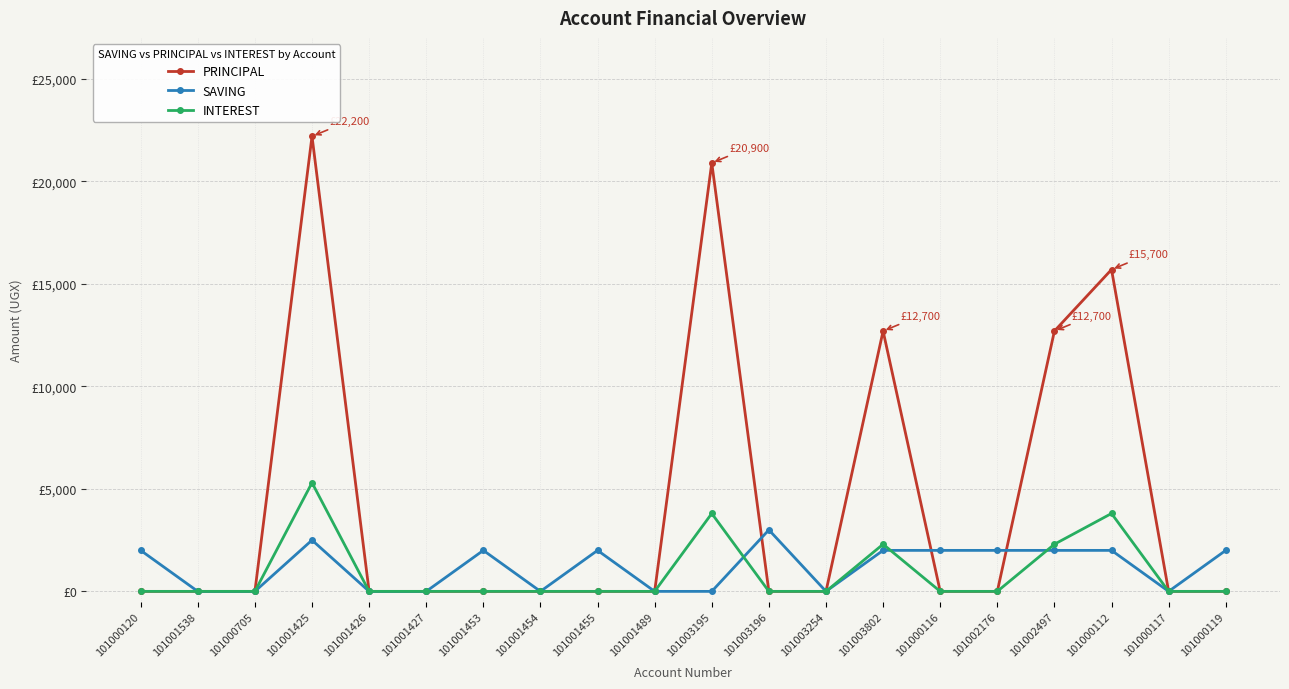

Does the chart have visible grid lines?

Yes